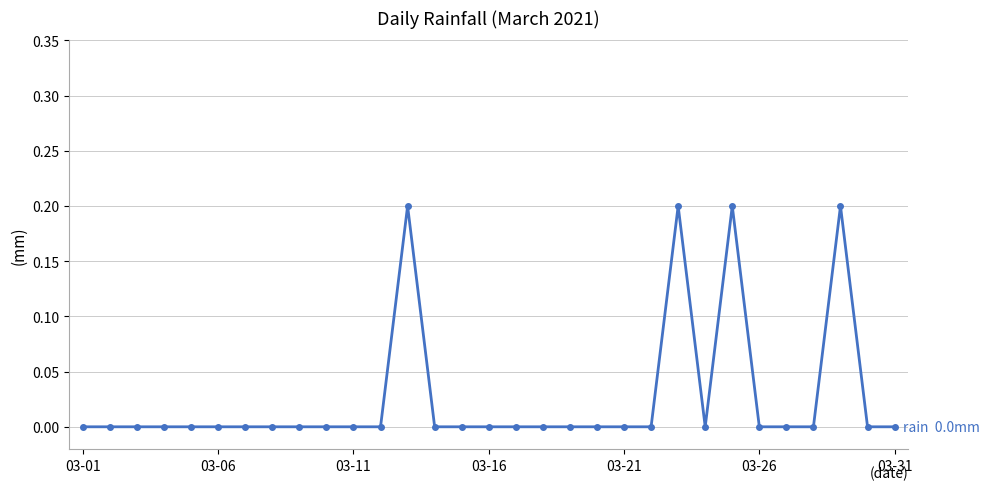

How many categories are shown in the chart?

31